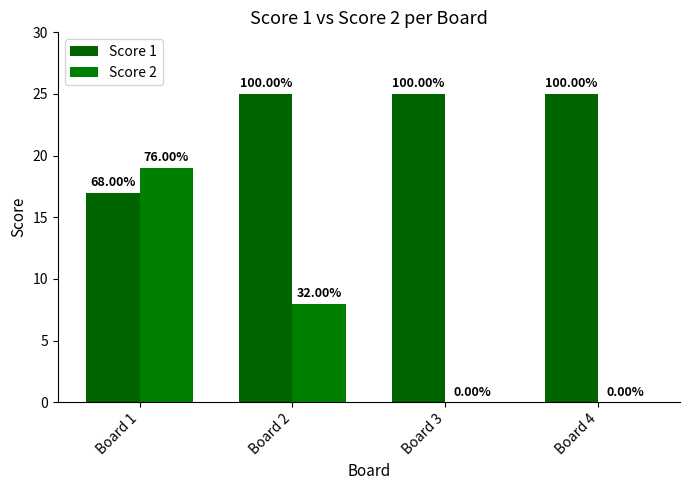

List the labels in order of Score 2 value, largest first.

Board 1, Board 2, Board 3, Board 4